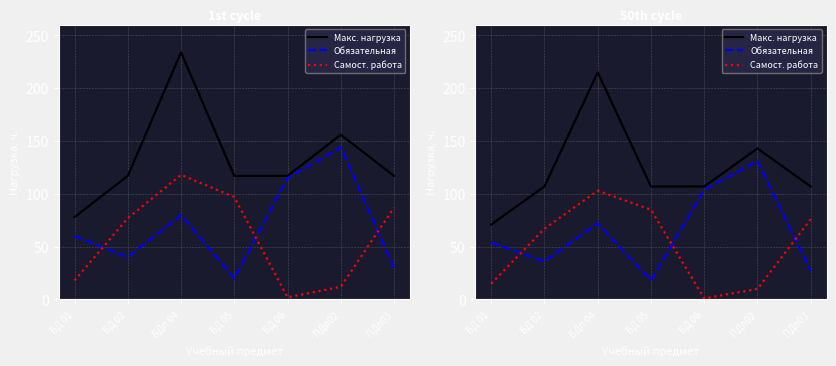

Where does the Обязательная series first go above 54?

БДп 04